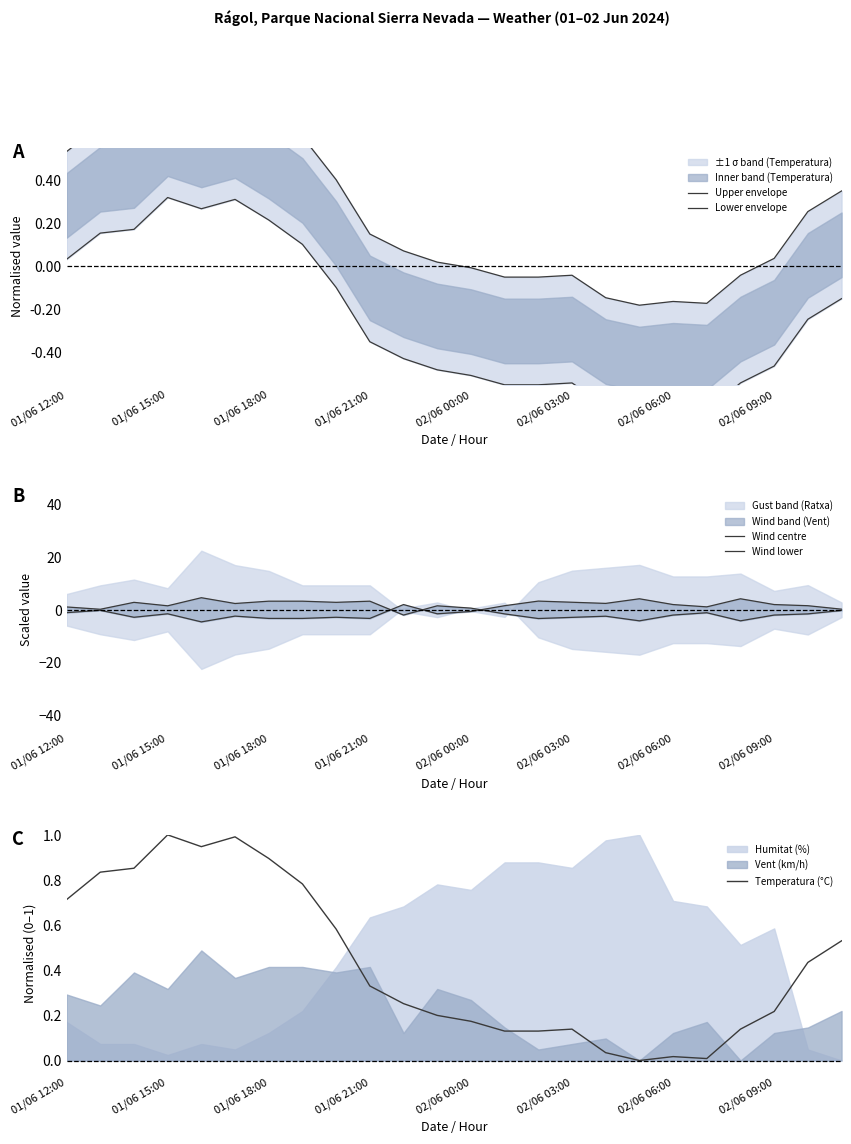

Is it true that Lower envelope equals -0.1 at 14?

False